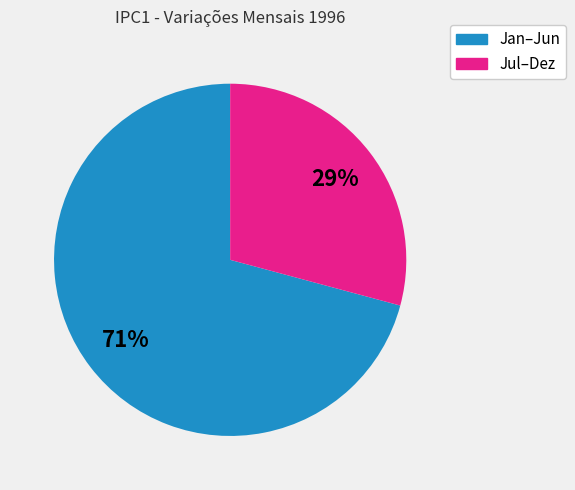

Is there a majority slice in this chart?

Yes